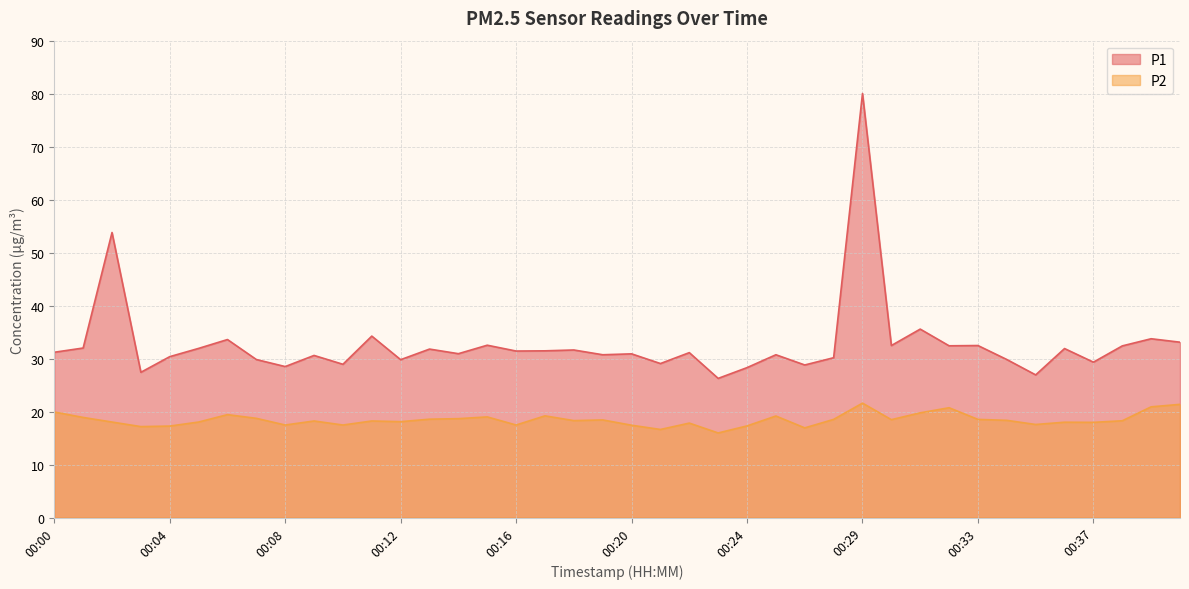

True or false: P1 and P2 intersect in this chart.

False